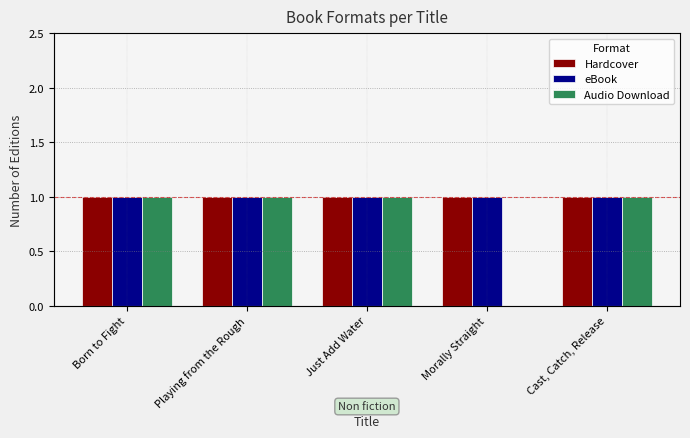

At which label does Audio Download reach its peak?

Born to Fight